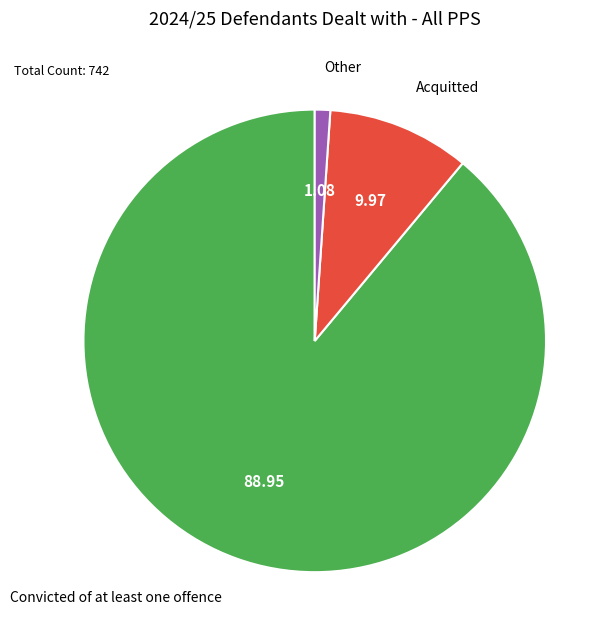

Does any single category account for the majority?

Yes